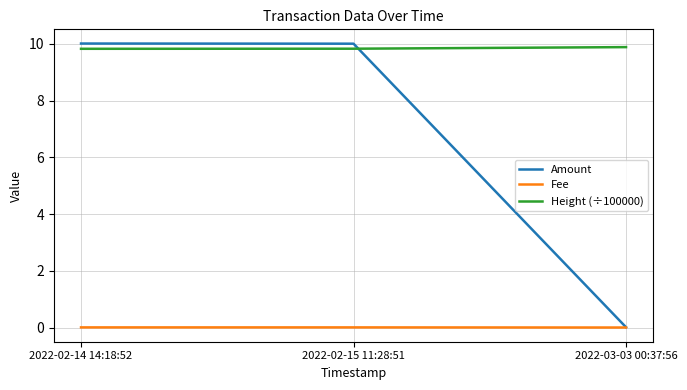

The Fee series shows 0.0 at 2022-03-03 00:37:56. True or false?

True